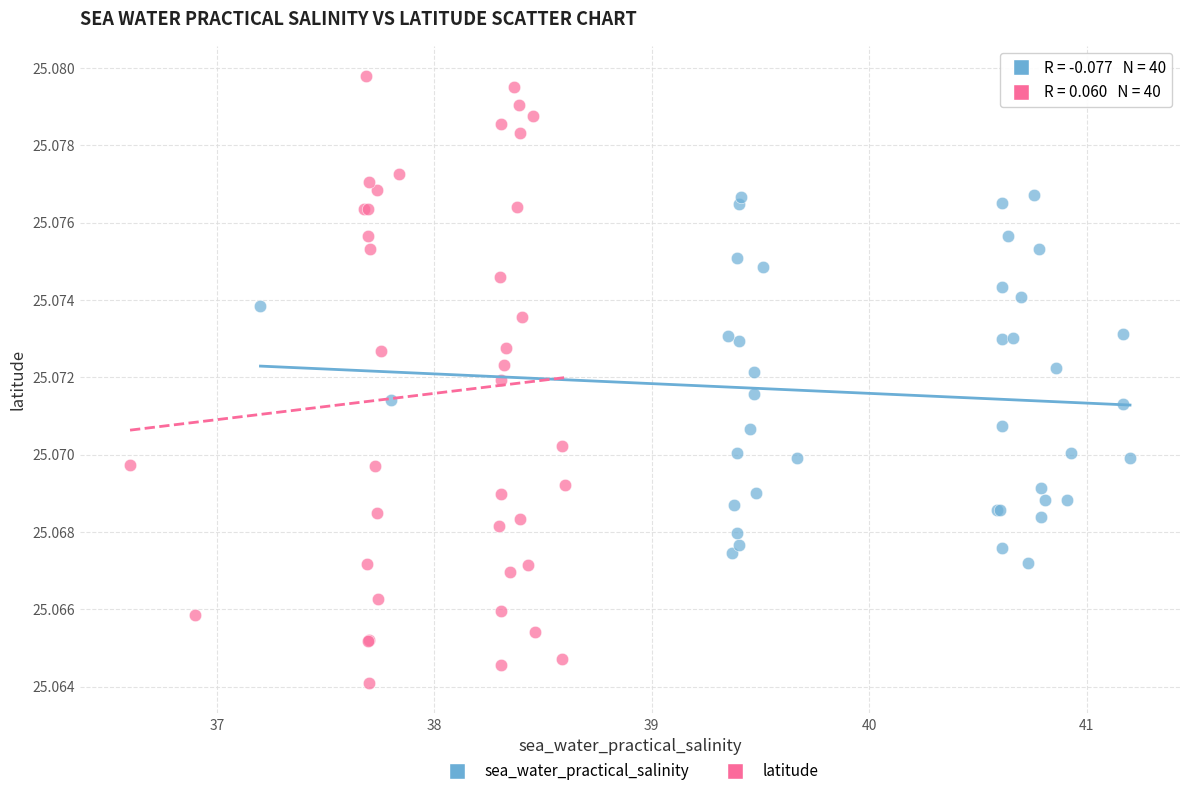

Which series has the largest Y range (max minus min)?

latitude